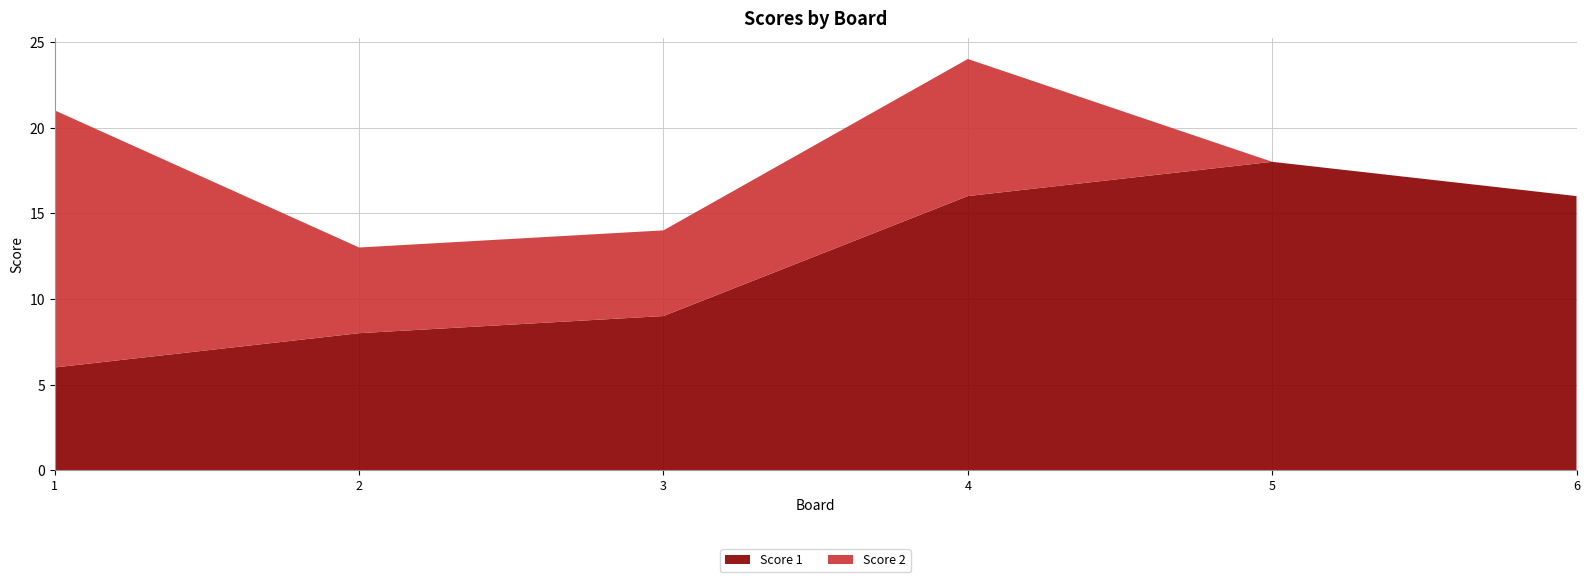

Reading left to right, transcribe all the data shown in this chart.

Score 1: 6	8	9	16	18	16
Score 2: 15	5	5	8	0	0